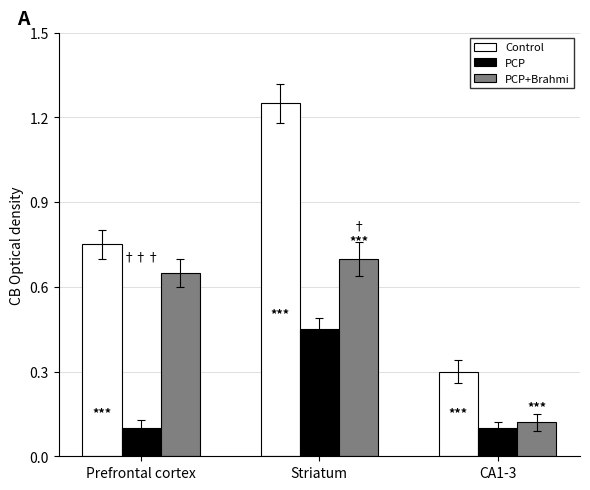

Which series has the largest total across all categories?

Control